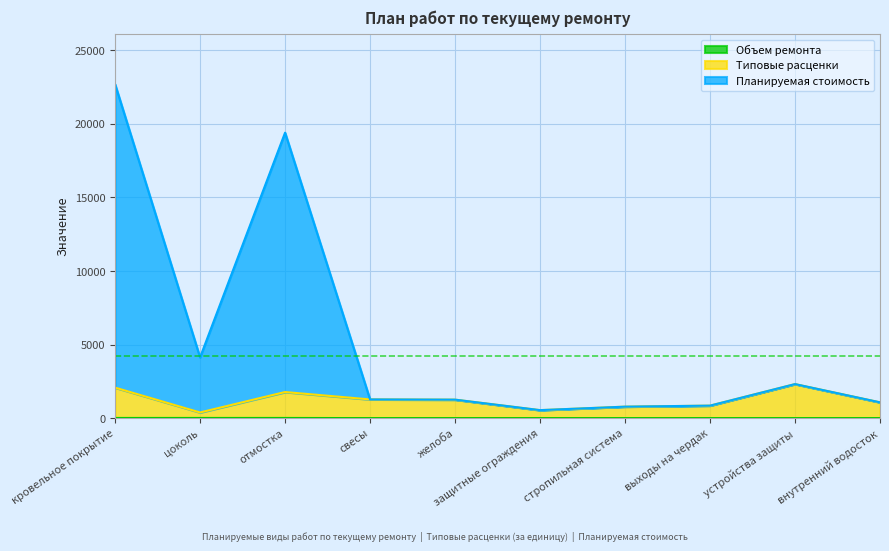

Reading left to right, extract all data points from this chart.

Объем ремонта: кровельное покрытие=10.0	цоколь=10.0	отмостка=10.0	свесы=0.0	желоба=0.0	защитные ограждения=0.0	стропильная система=0.0	выходы на чердак=0.0	устройства защиты=0.0	внутренний водосток=0.0
Типовые расценки: кровельное покрытие=2072.8	цоколь=384.2	отмостка=1773.2	свесы=1269.7	желоба=1256.0	защитные ограждения=542.3	стропильная система=778.8	выходы на чердак=848.8	устройства защиты=2313.3	внутренний водосток=1072.5
Планируемая стоимость: кровельное покрытие=22701.3	цоколь=4126.4	отмостка=19405.3	свесы=1269.7	желоба=1256.0	защитные ограждения=542.3	стропильная система=778.8	выходы на чердак=848.8	устройства защиты=2313.3	внутренний водосток=1072.5